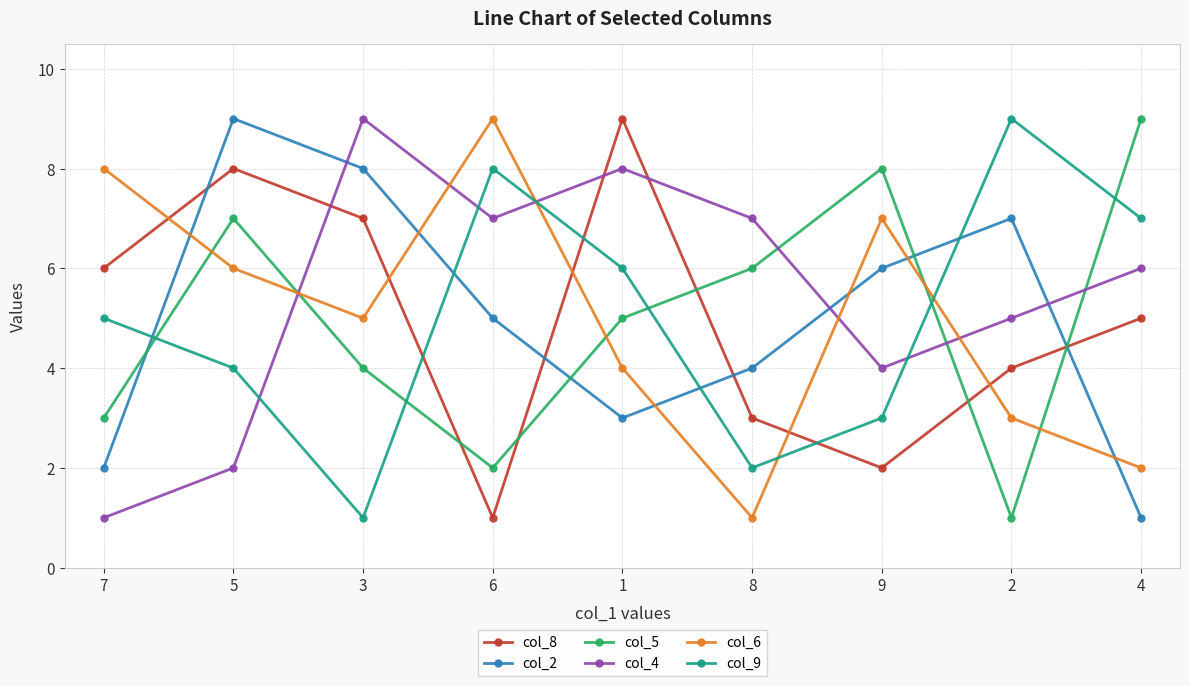

True or false: col_6 and col_9 cross at least once.

True